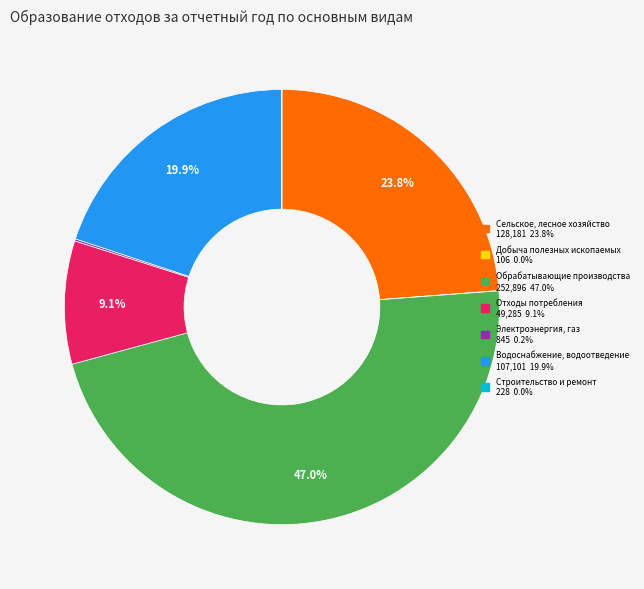

Is there a majority slice in this chart?

No